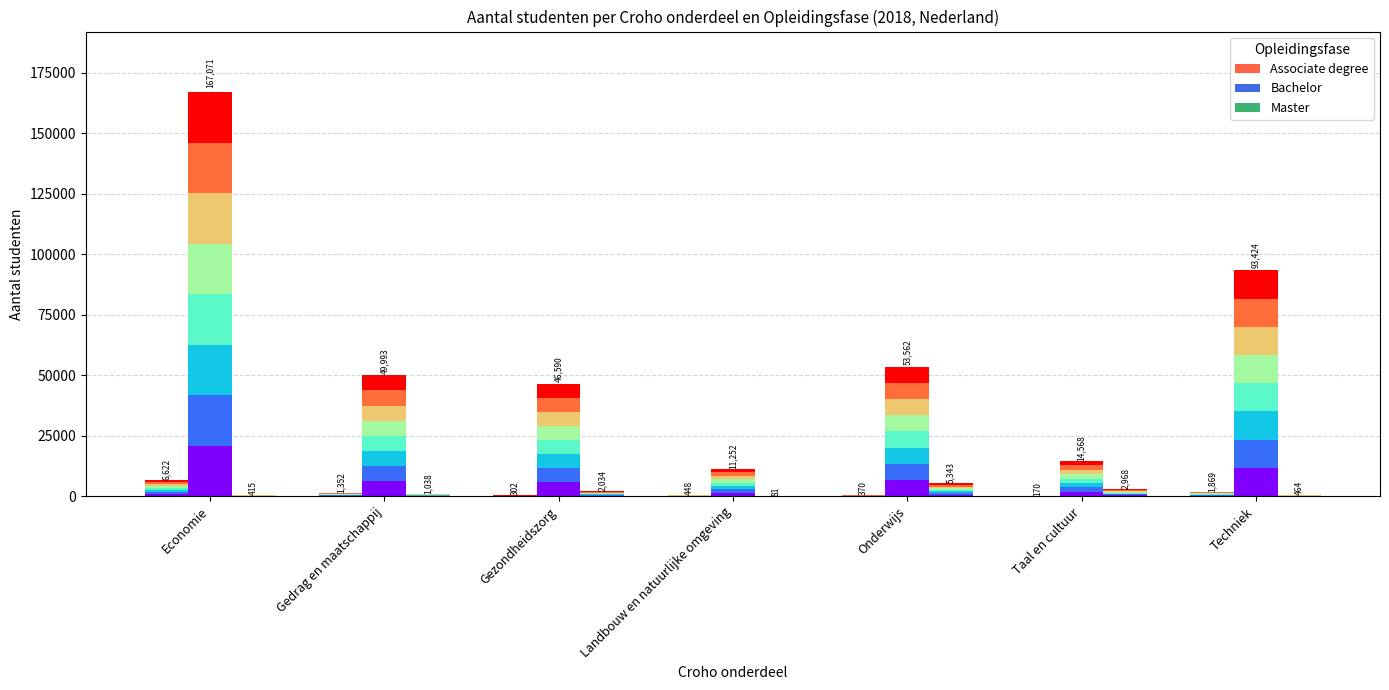

How many series are shown in this chart?

3